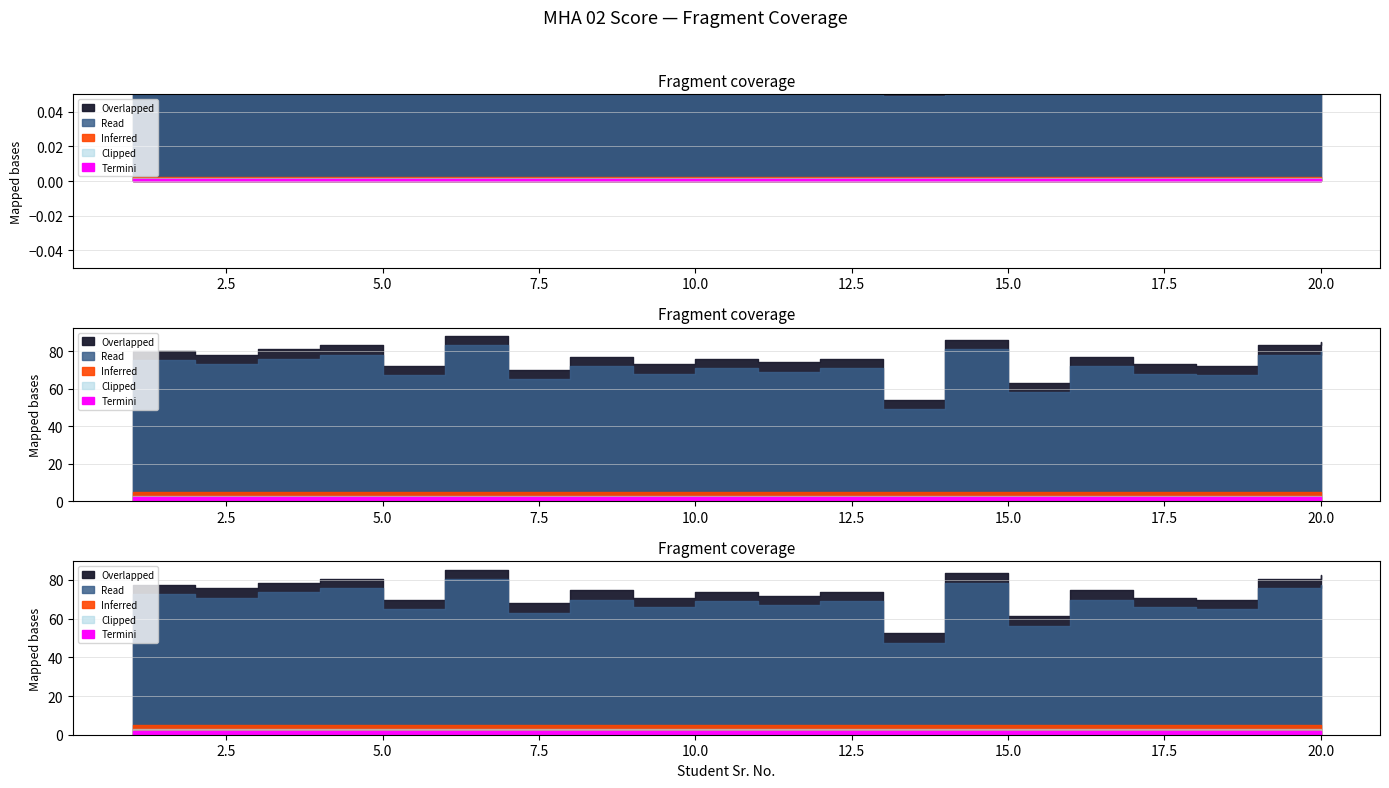

What is the minimum value shown in the chart?

2